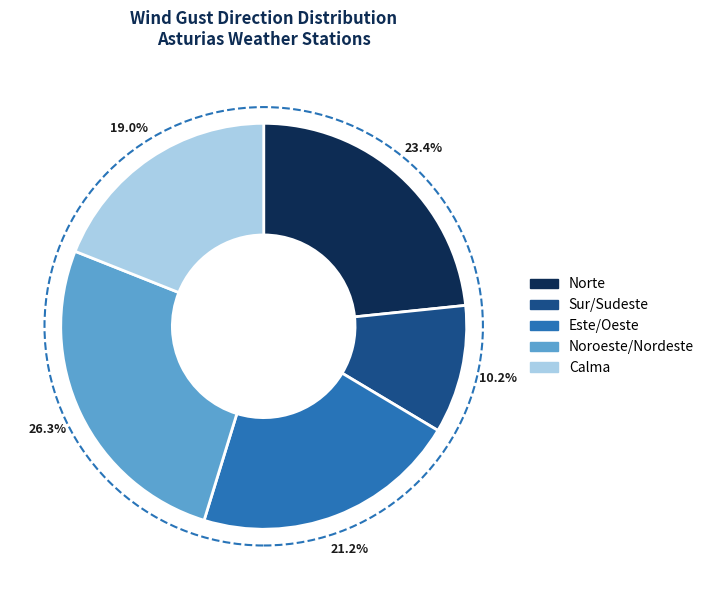

Is there a majority slice in this chart?

No